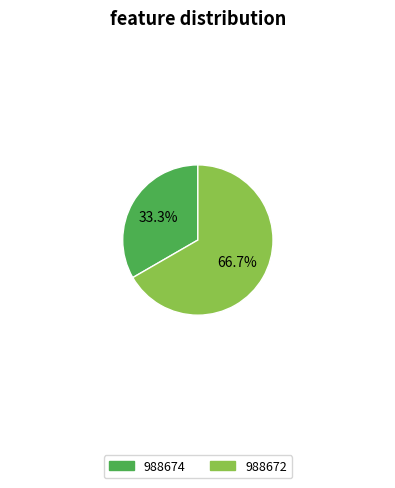

To the nearest percent, what is the average slice percentage?

50%